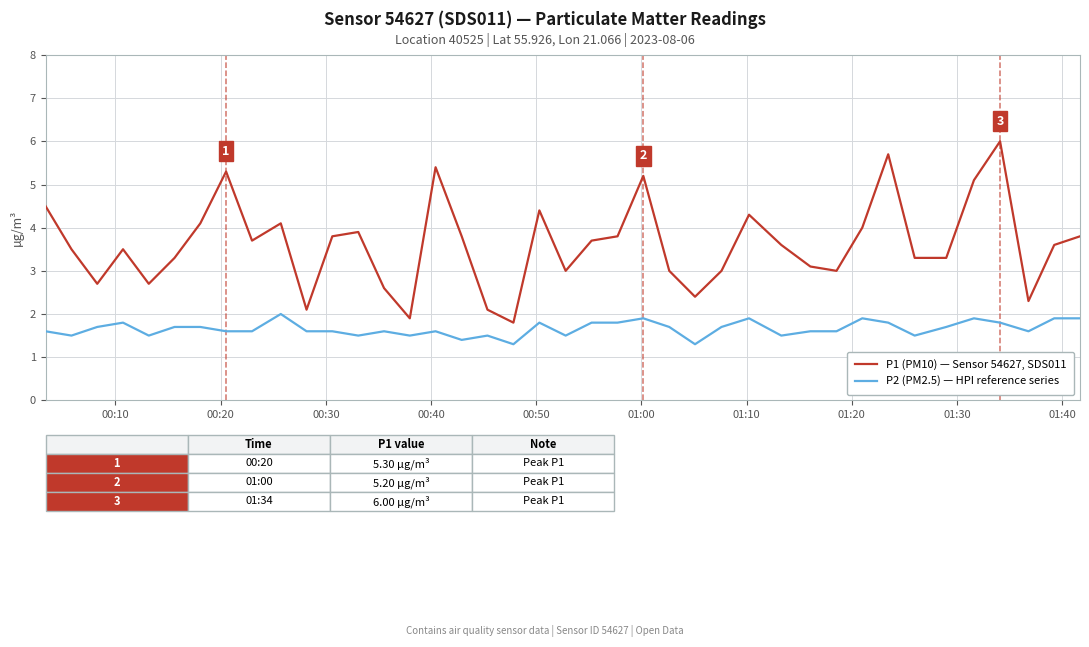

How many lines are shown in the chart?

2